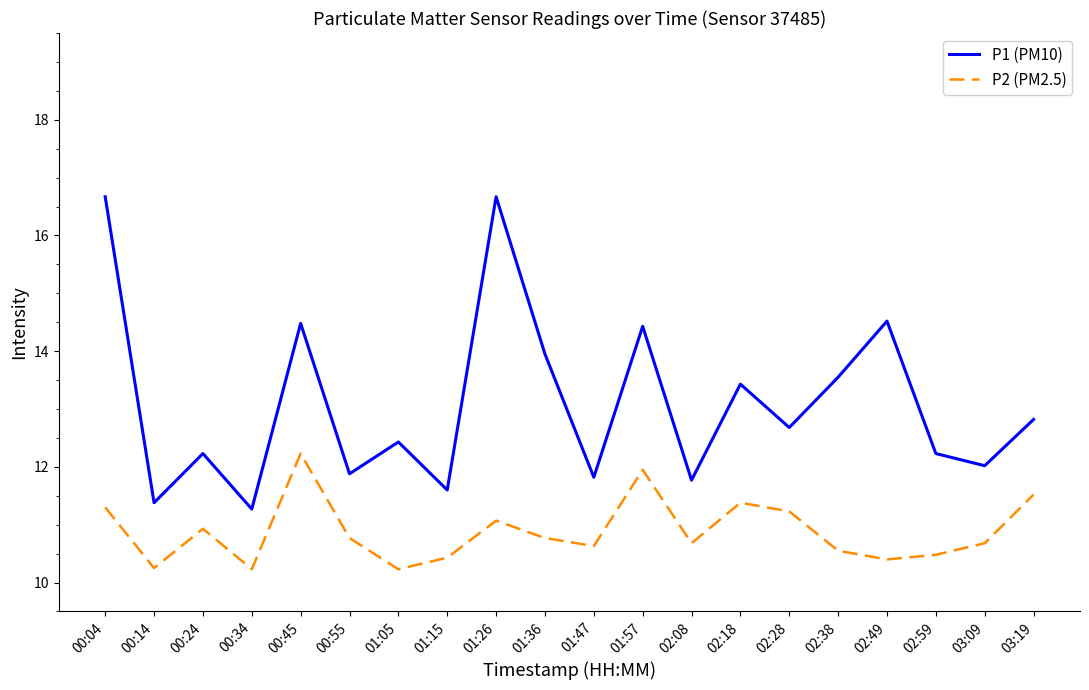

What are all the series names shown in the legend?

P1 (PM10), P2 (PM2.5)